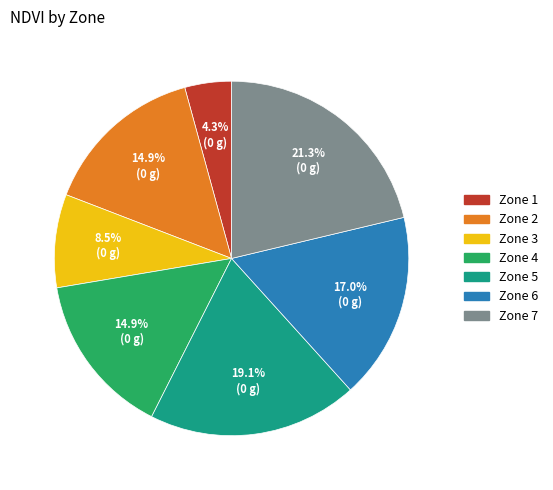

Is there a majority slice in this chart?

No